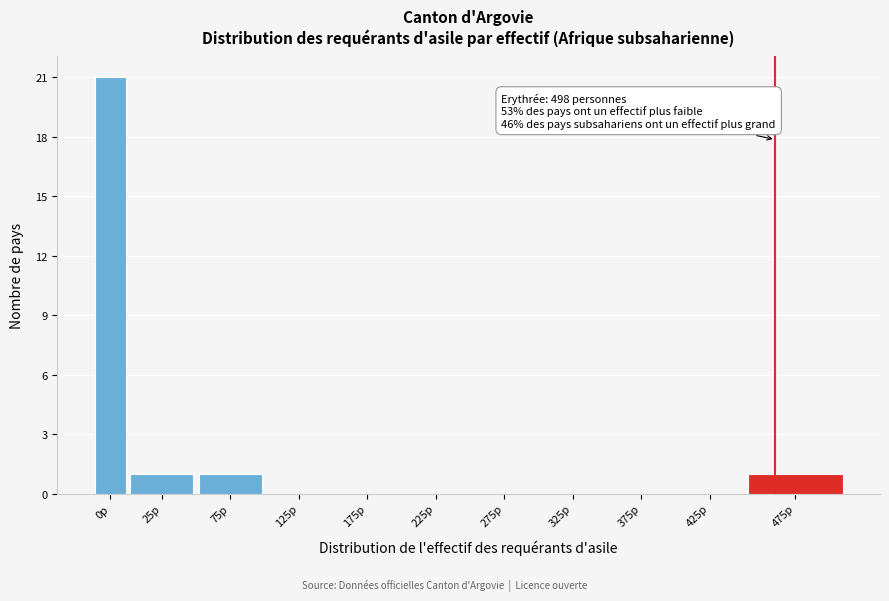

Reading left to right, transcribe all the data shown in this chart.

0p=21	25p=1	75p=1	125p=0	175p=0	225p=0	275p=0	325p=0	375p=0	425p=0	475p=1